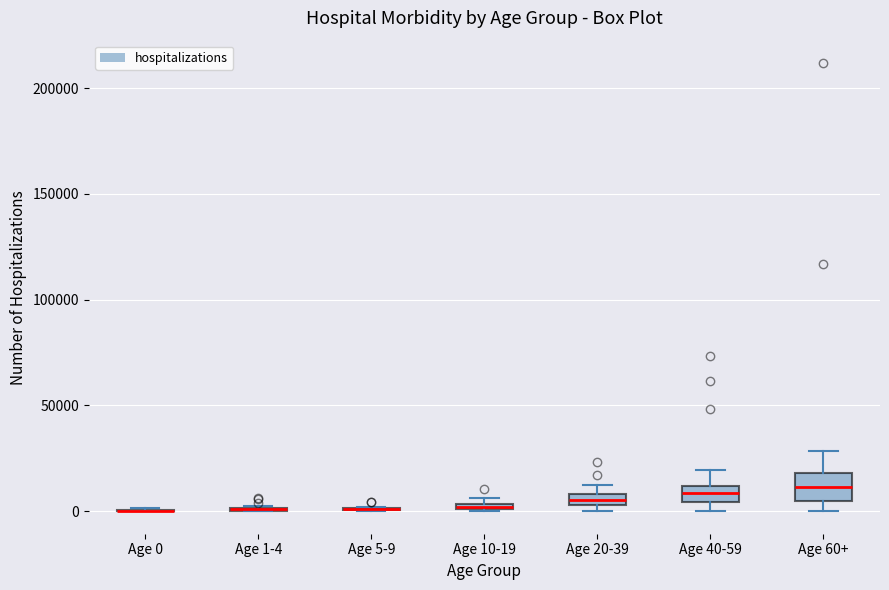

Where is the lower edge of the box for Age 20-39 on the y-axis? The values are not printed on the chart, so give them approximately, as read against the axis.

5000